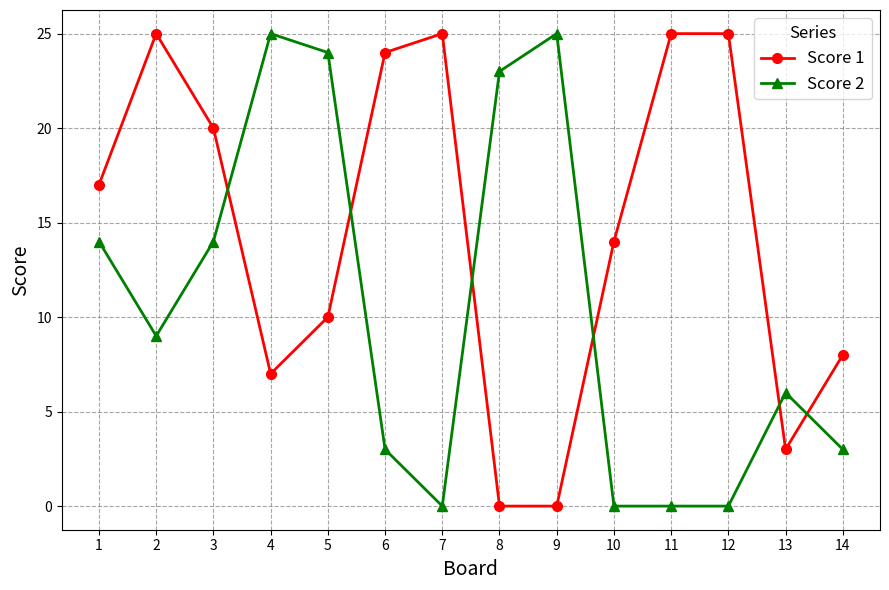

The Score 2 series shows 5 at 6. True or false?

False